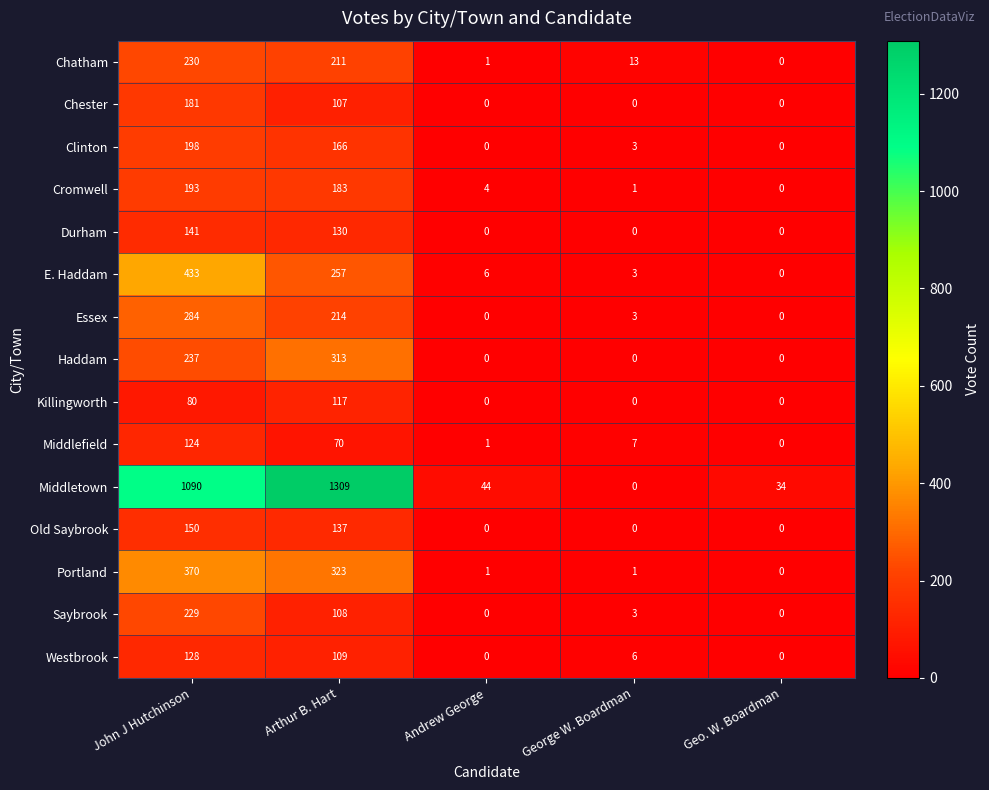

Count the number of data series in this chart.

15